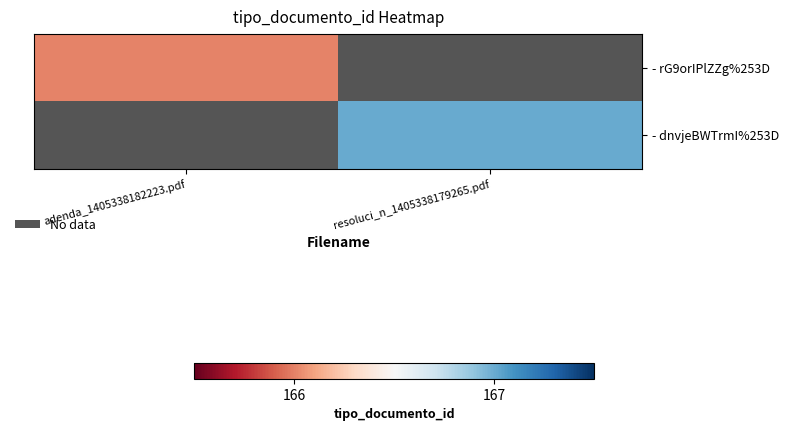

Is the value of - rG9orIPlZZg%253D at adenda_1405338182223.pdf greater than the value of - dnvjeBWTrmI%253D at adenda_1405338182223.pdf?

No